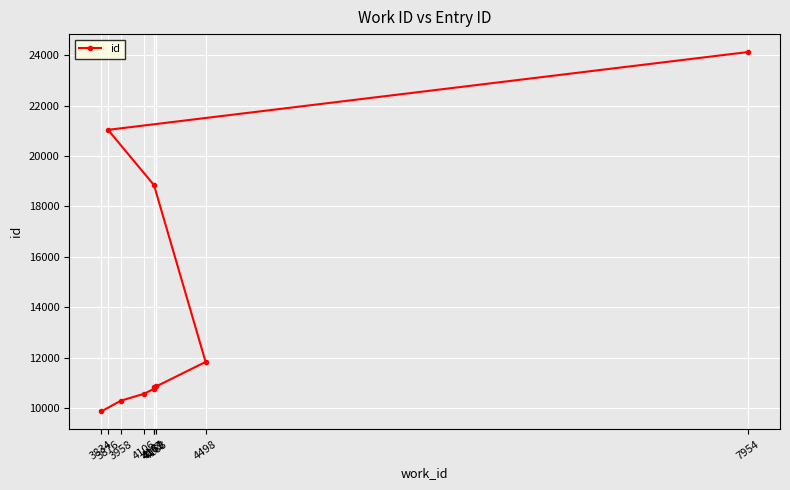

What is the value of the 1st point from the left?

9866